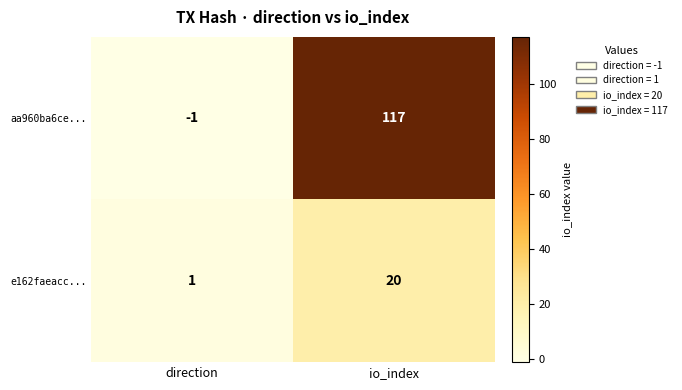

The value of e162faeacc... at io_index is 8. True or false?

False